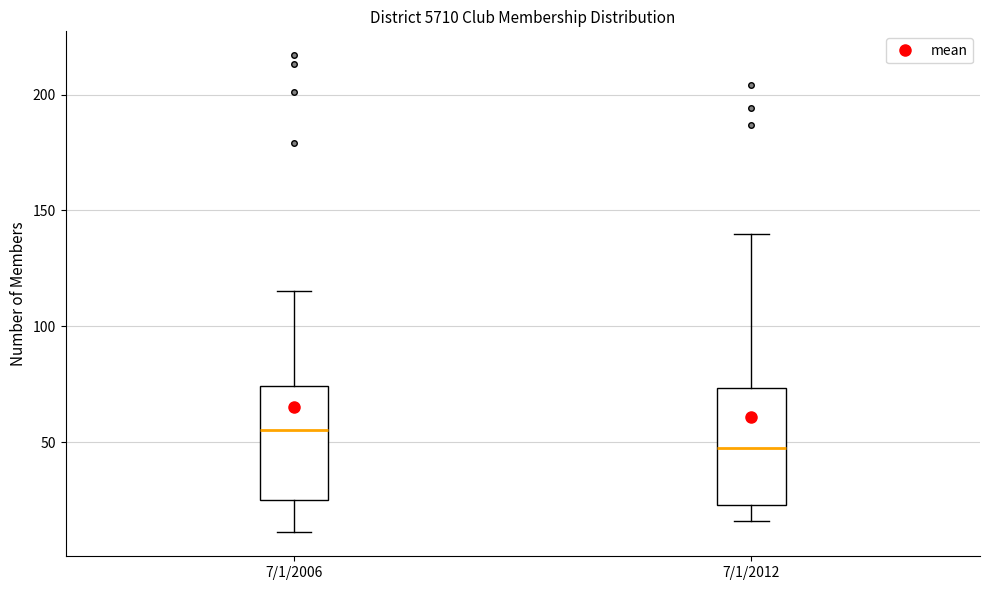

Reading left to right, transcribe this box plot: for each box, give where its median line is, the range the box spans, and where its two whiskers end, as read against the y-axis. The values are not printed on the chart, so give them approximately, as read against the axis.

7/1/2006: median 55, box 25 to 75, whiskers 10 to 115
7/1/2012: median 50, box 25 to 75, whiskers 15 to 140